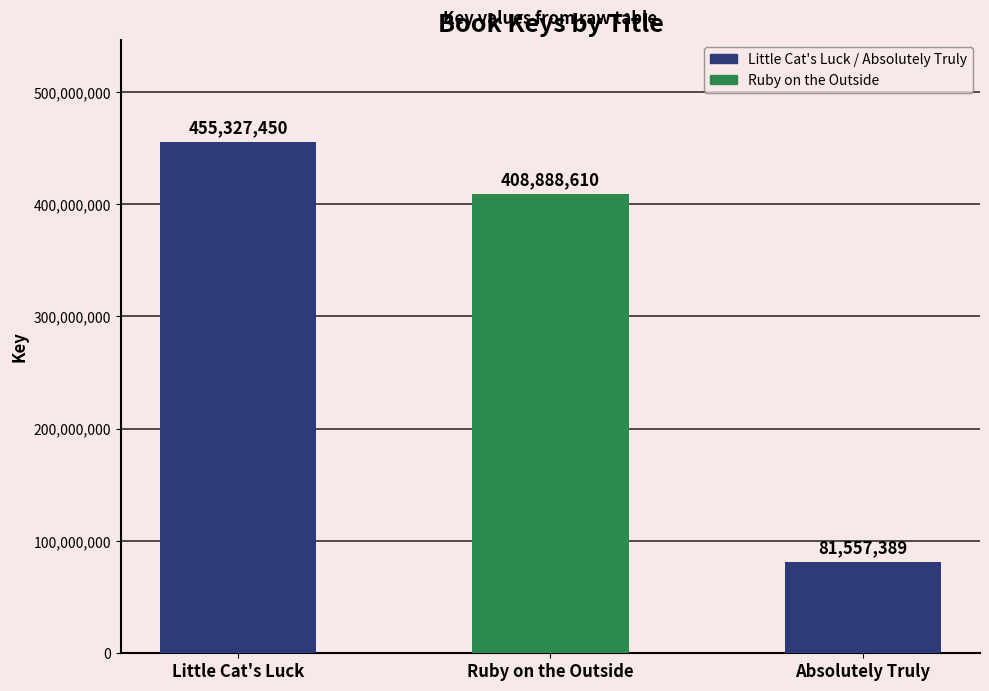

What is the label of the 3rd bar from the right?

Little Cat's Luck